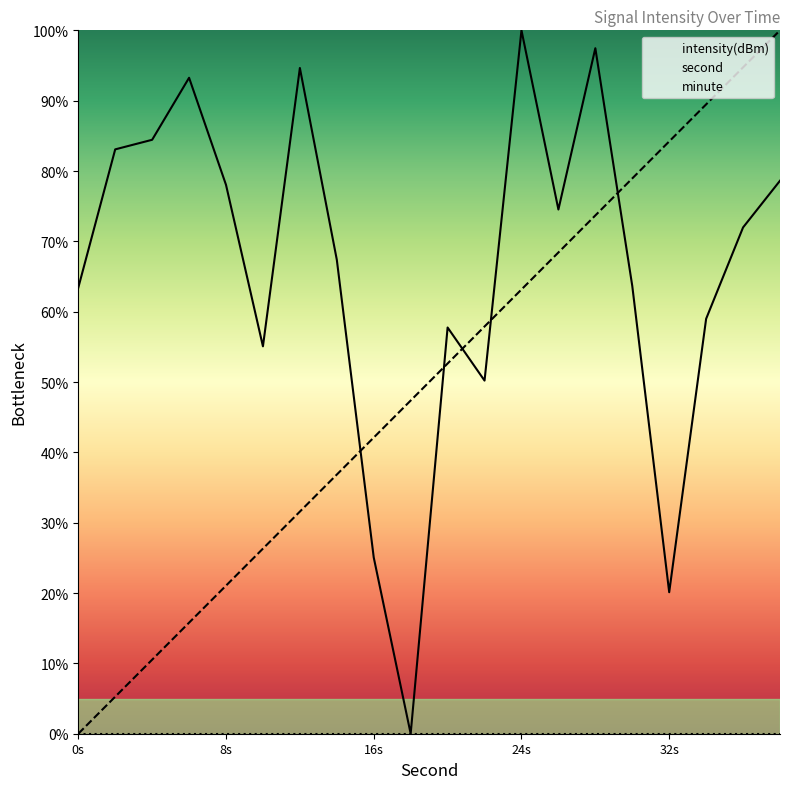

What is the difference between the highest and lowest values at 8s?

78.0